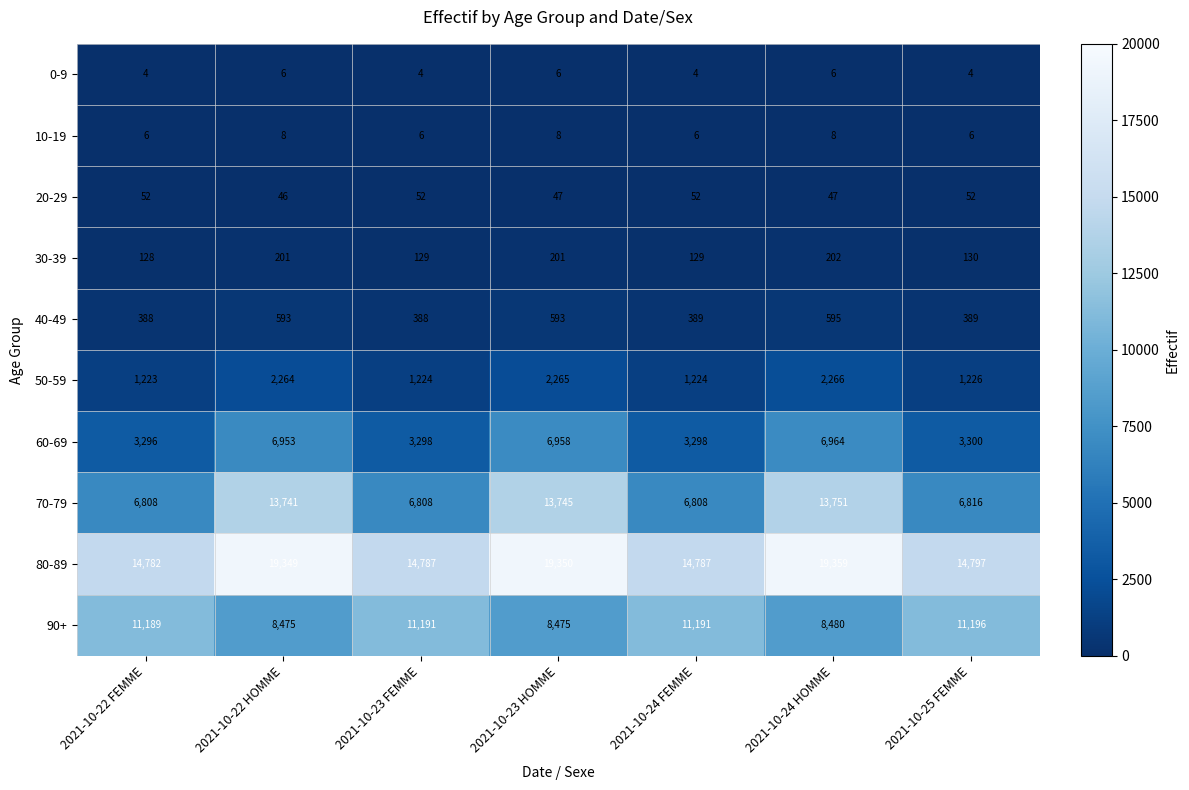

How many distinct data groups are displayed?

10